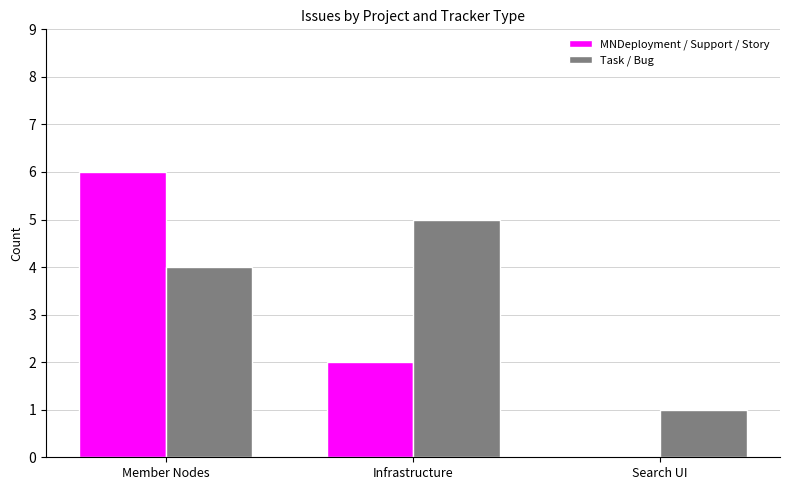

At which label is MNDeployment / Support / Story closest to 3?

Infrastructure